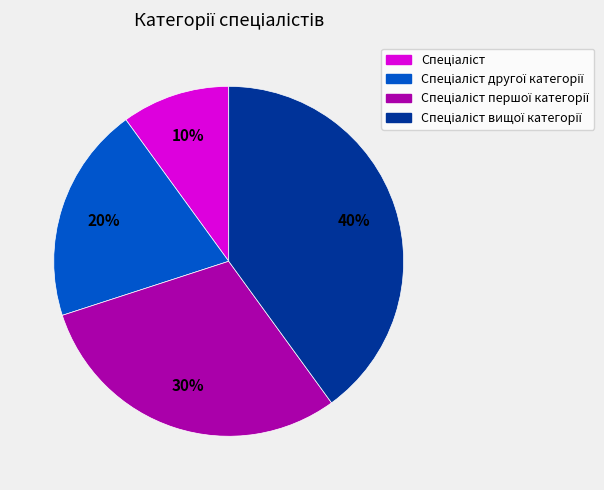

To the nearest percent, what is the average slice percentage?

25%